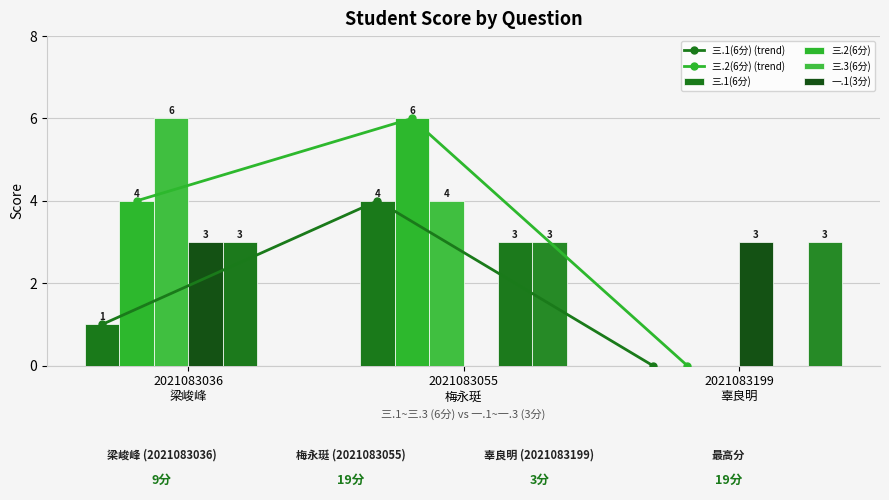

The value of 三.1(6分) at 2021083199
辜良明 is 3. True or false?

False